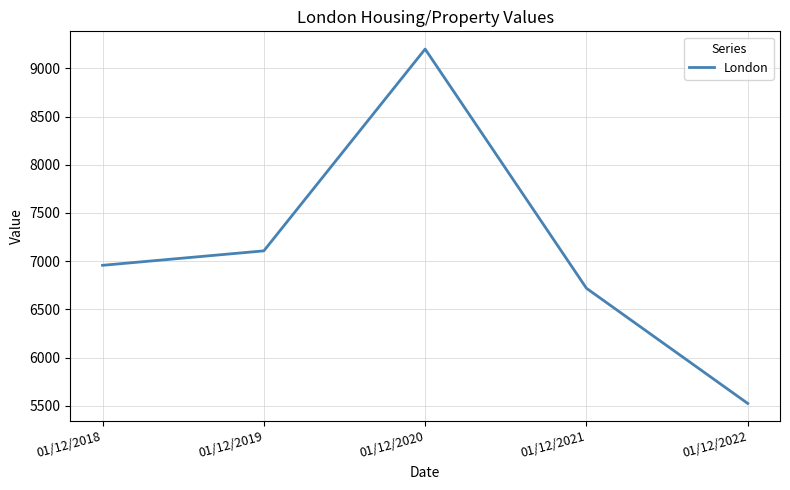

What is the sum of all values?

35508